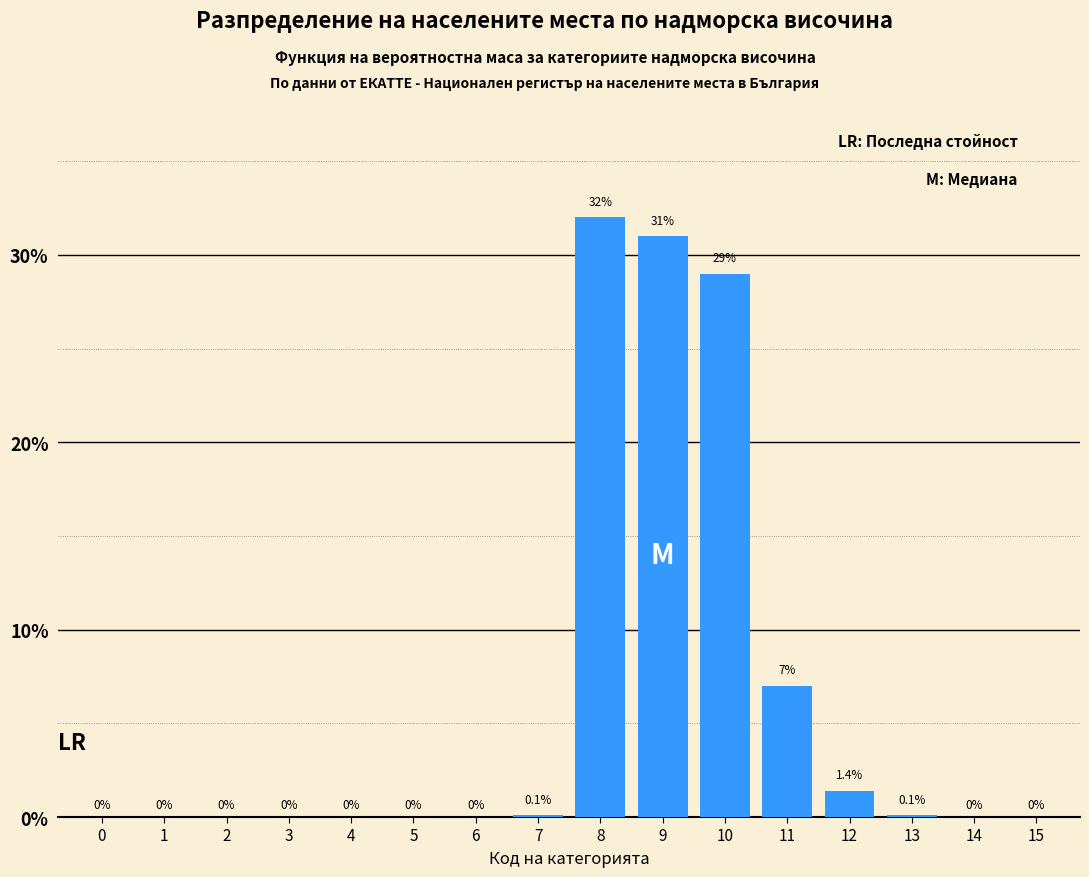

Reading left to right, what are all the values shown in this chart?

0=0.0	1=0.0	2=0.0	3=0.0	4=0.0	5=0.0	6=0.0	7=0.1	8=32.0	9=31.0	10=29.0	11=7.0	12=1.4	13=0.1	14=0.0	15=0.0